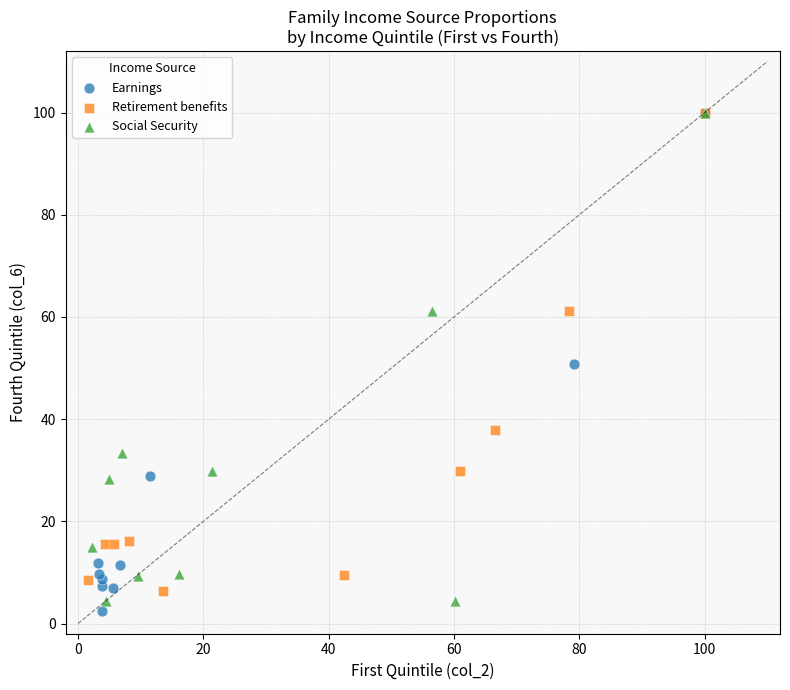

Which series contains the lowest Y value?

Earnings